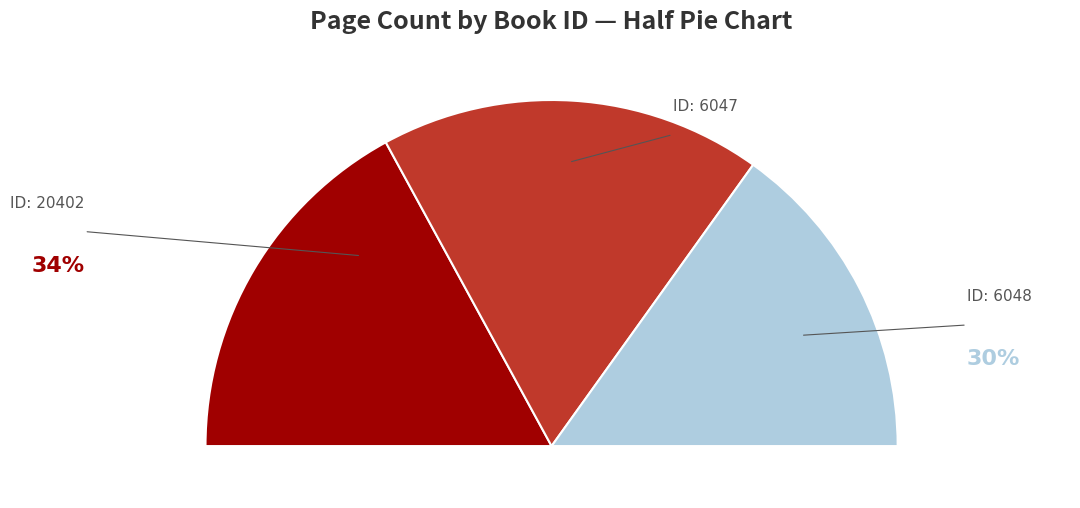

Combined, what portion of the pie is 20402 and 6047?

69.8%